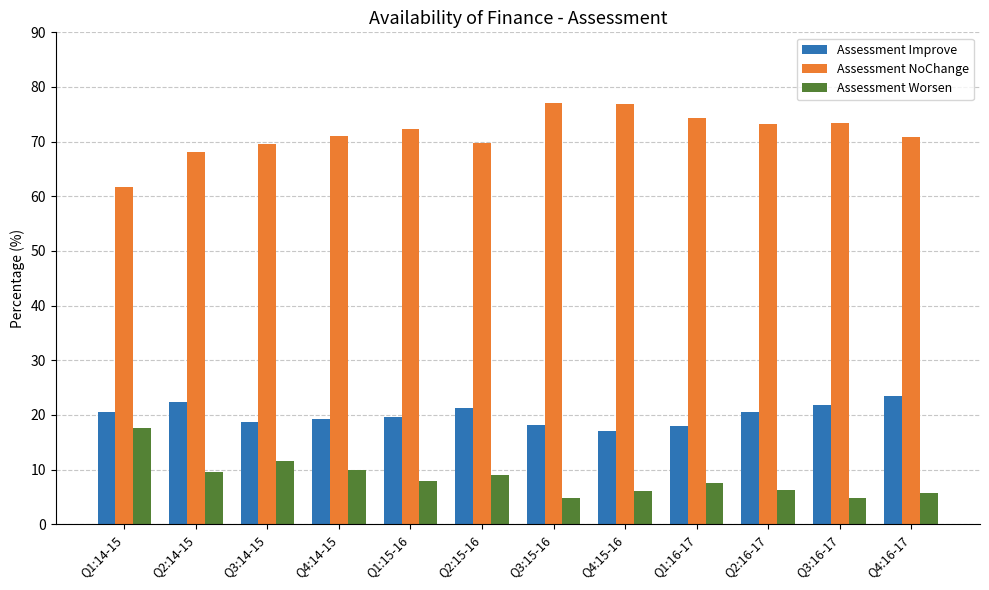

What is the sum of all Assessment Improve values?

240.8